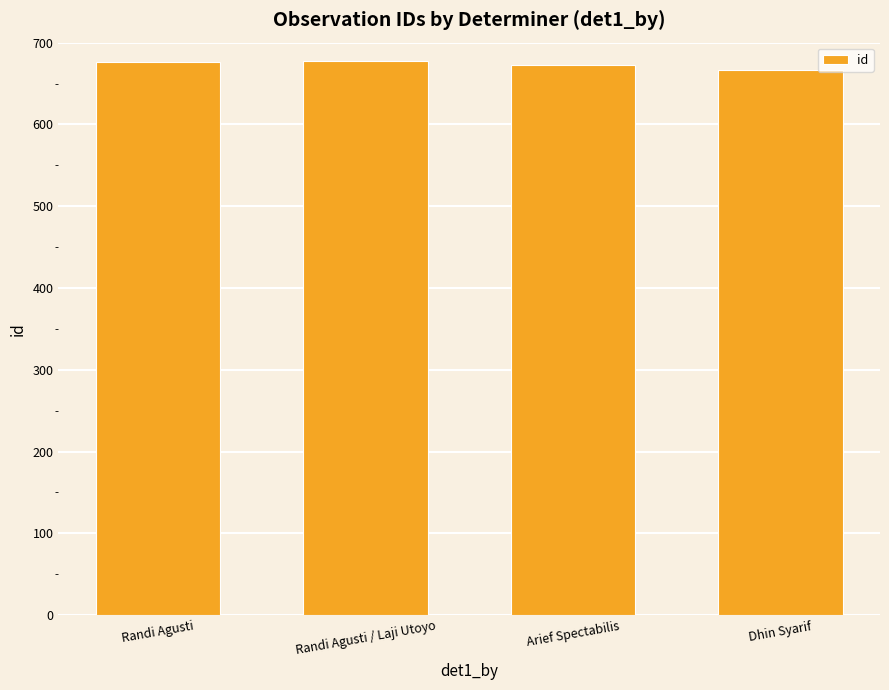

What is the ratio of the value at Randi Agusti / Laji Utoyo to the value at Dhin Syarif?

1.0